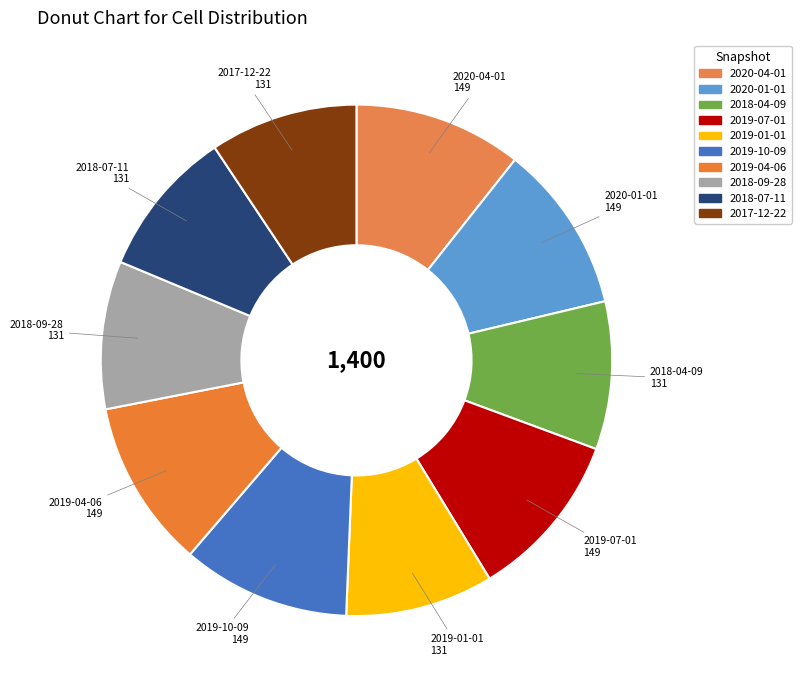

How many slices are in this pie chart?

10